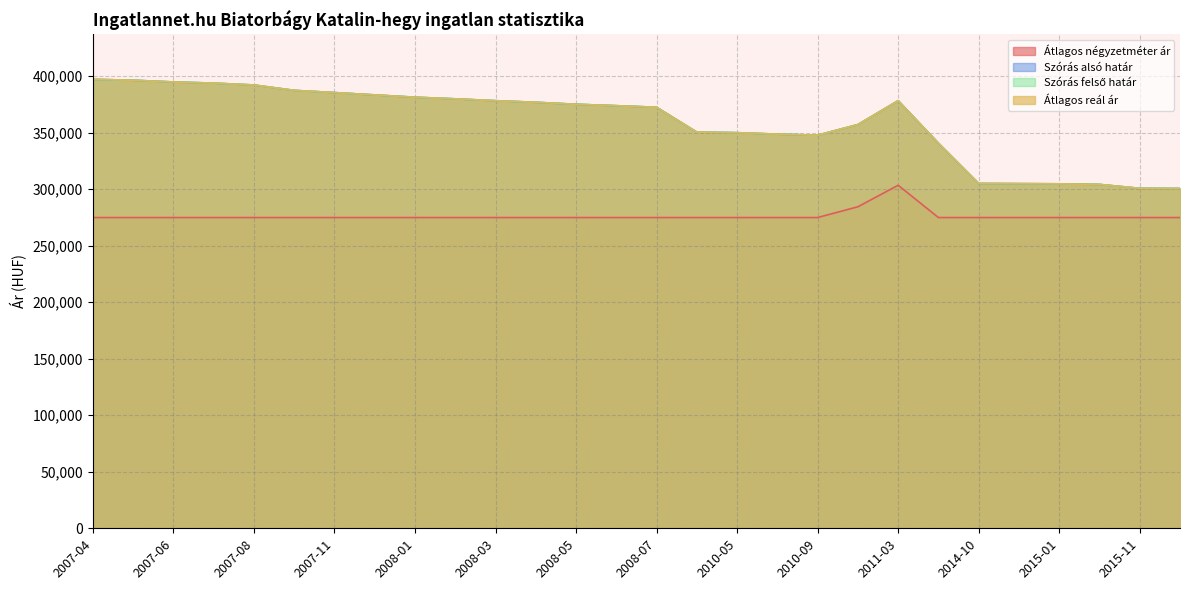

At how many categories does at least one series exceed 341150?

21